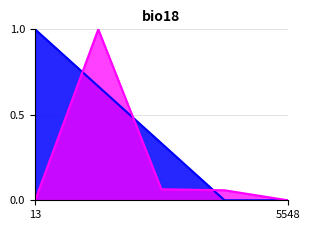

Does the chart have visible grid lines?

Yes